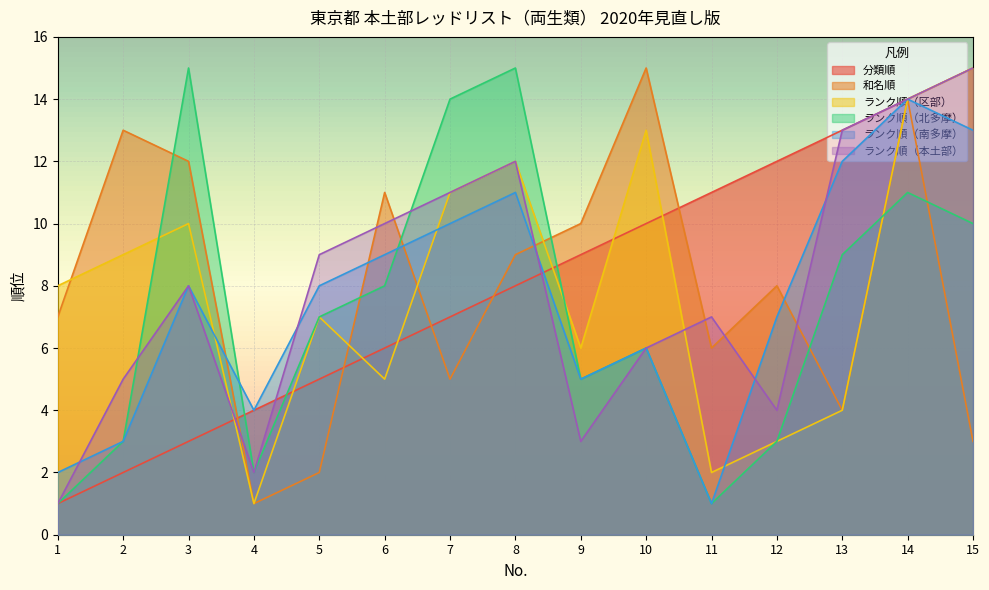

Which series has the widest spread of values?

分類順